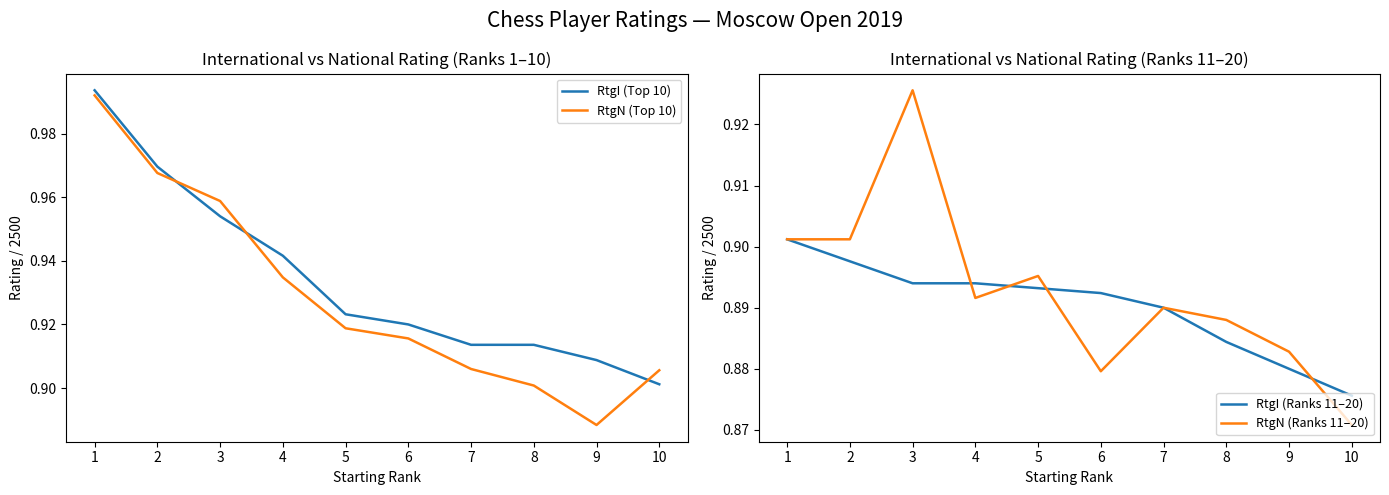

Rank the categories by RtgN (Top 10) value from lowest to highest.

9, 8, 10, 7, 6, 5, 4, 3, 2, 1